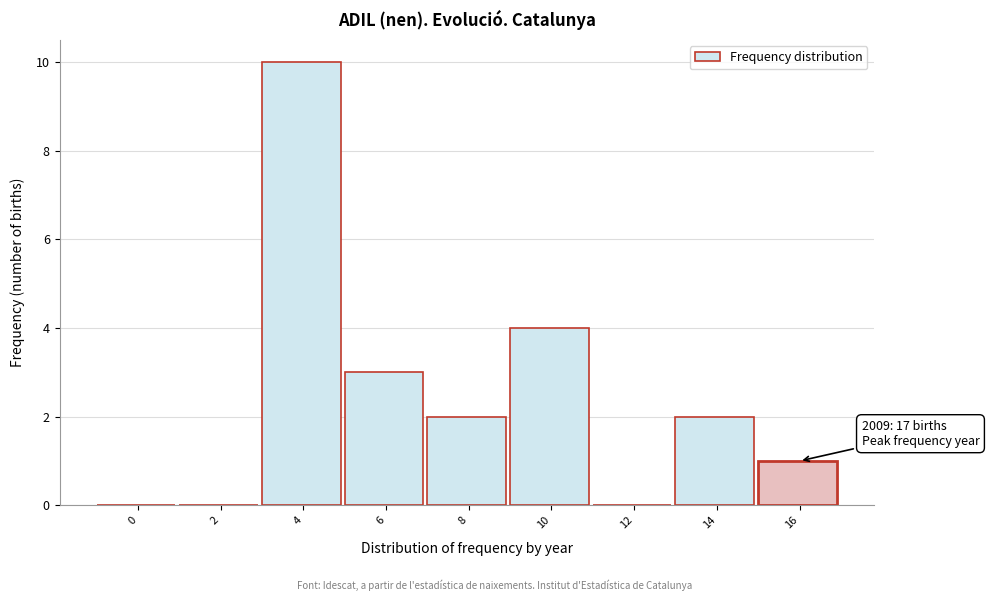

Reading right to left, what are all the values shown in this chart?

16=1	14=2	12=0	10=4	8=2	6=3	4=10	2=0	0=0